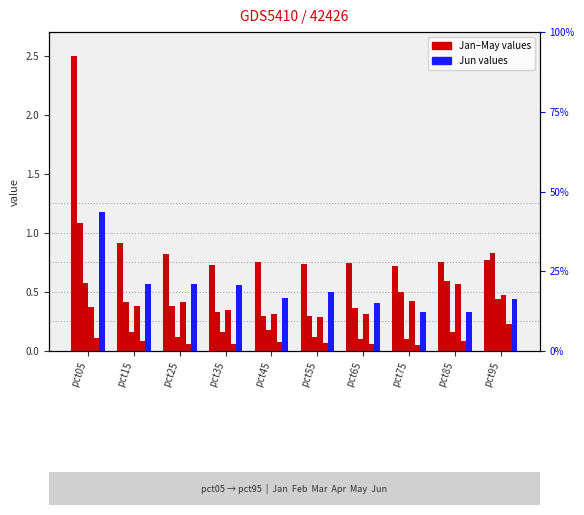

Rank the series at pct95 from highest to lowest value.

Feb, Jan, Apr, Jun, Mar, May